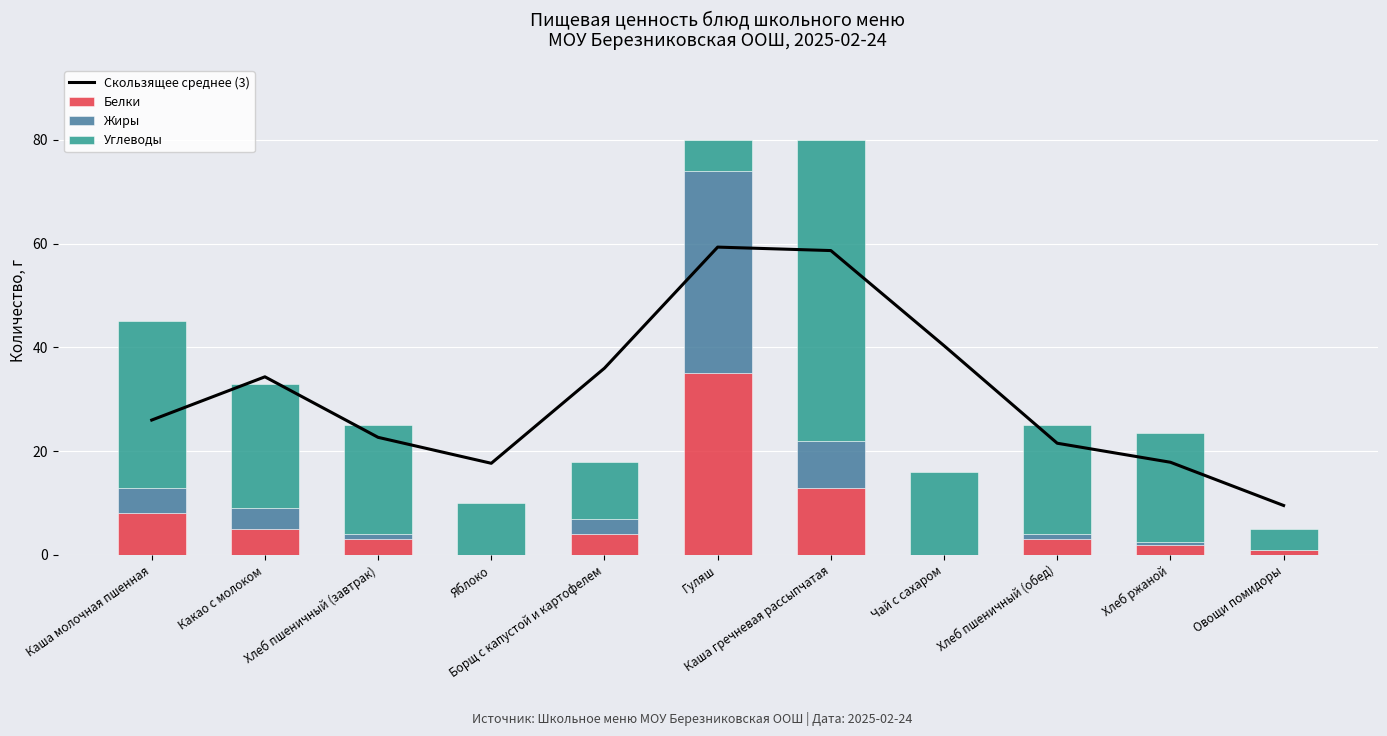

At how many categories does at least one series exceed 30?

6